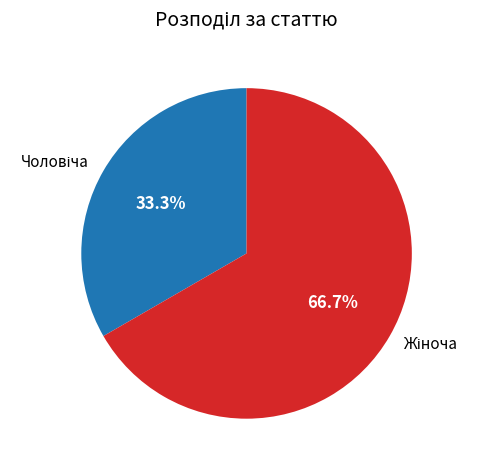

Is there a majority slice in this chart?

Yes